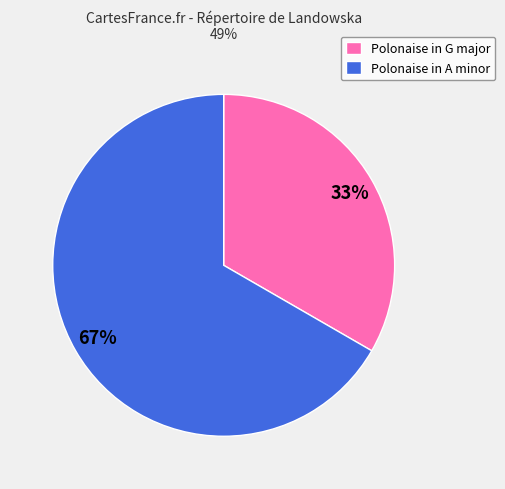

Which slice is the smallest?

Polonaise in G major